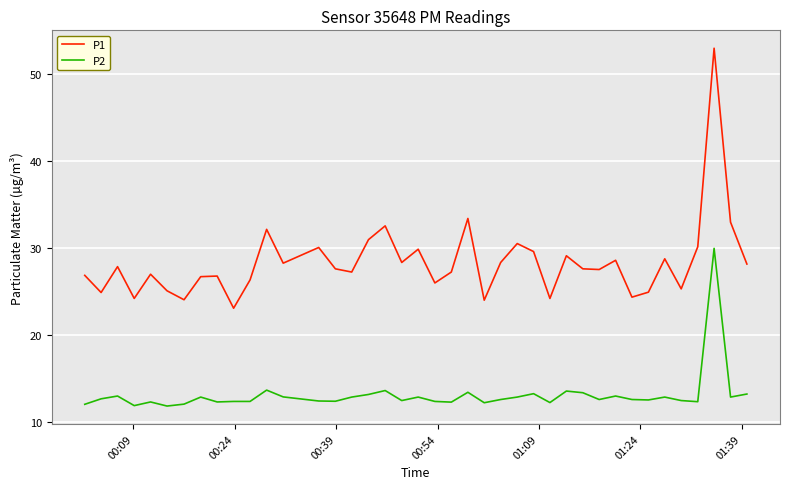

Which series has the largest total across all categories?

P1